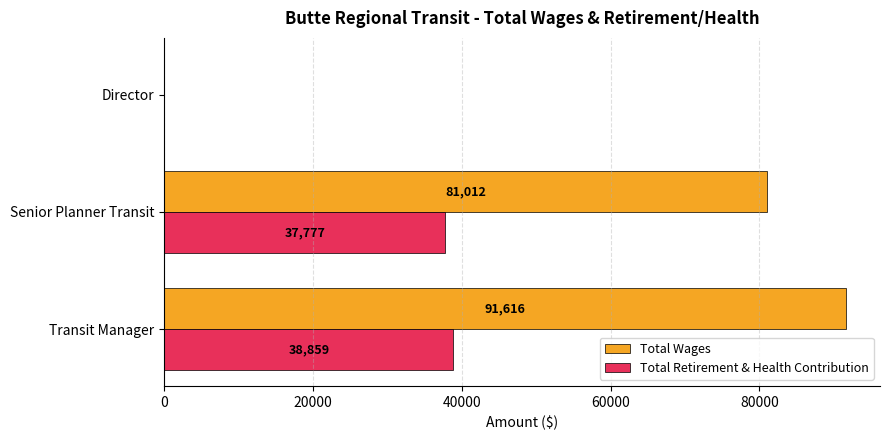

Between Senior Planner Transit and Director, which series saw the biggest shift?

Total Wages